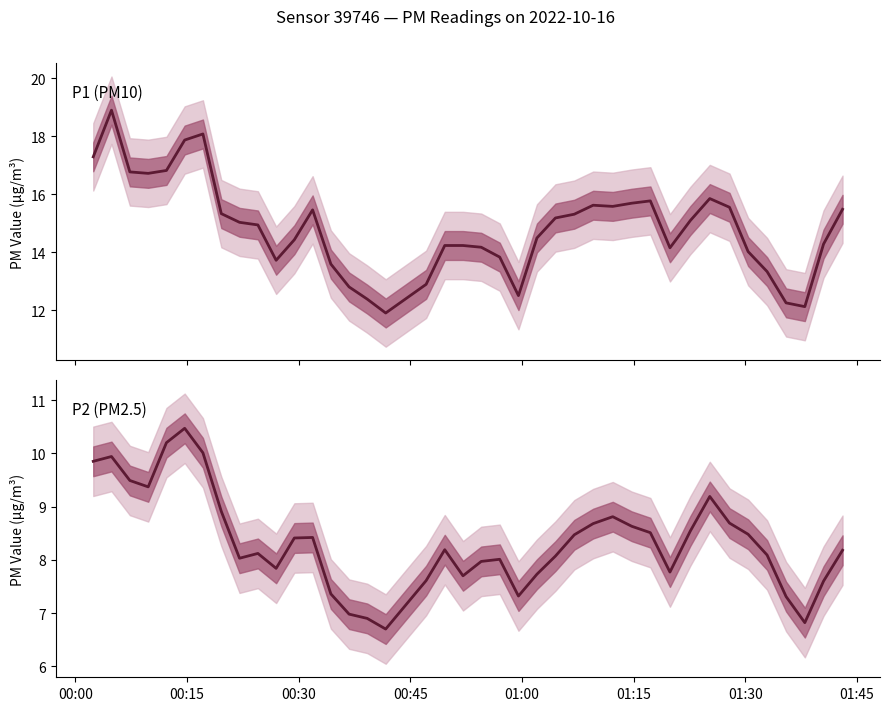

What is the average value of the P1 series?

14.8